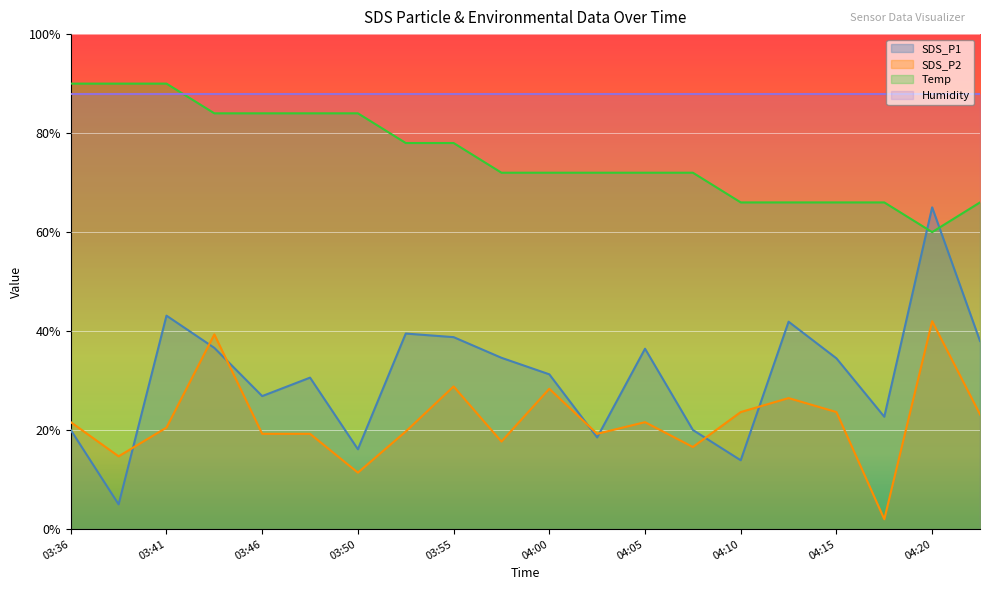

Is it true that Temp equals 30.5 at 04:20?

False